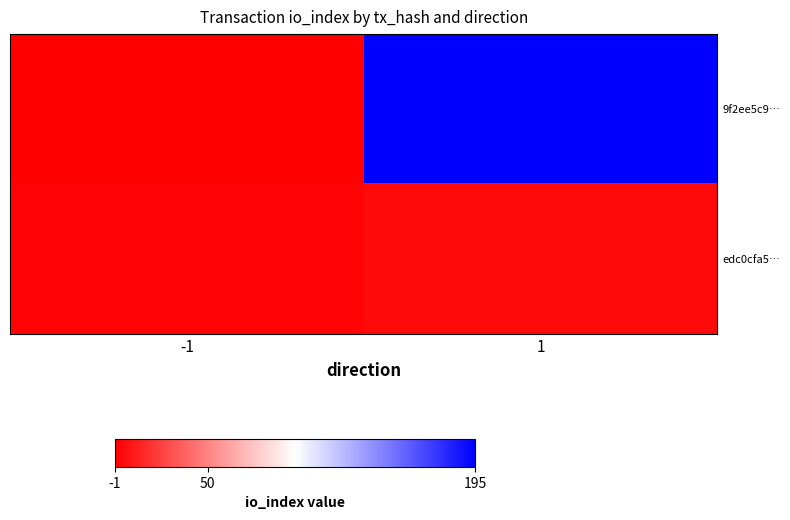

Reading right to left, list all the values displayed in this chart.

9f2ee5c9…: 1=195	-1=-1
edc0cfa5…: 1=3	-1=1